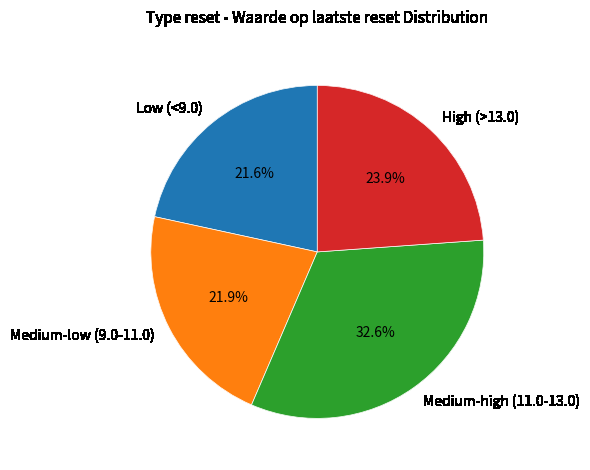

What is the total percentage of Low (<9.0) and High (>13.0)?

45.5%